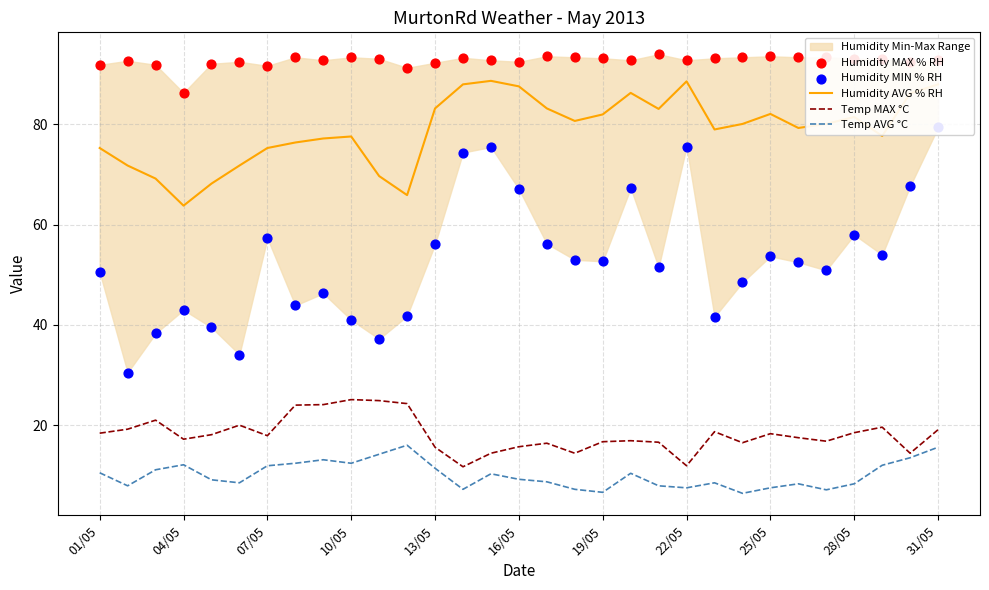

At how many categories does at least one series exceed 33?

31